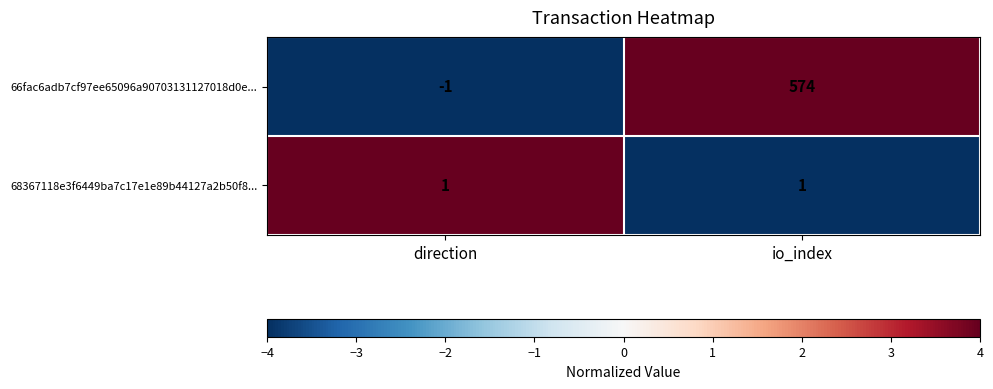

True or false: 68367118e3f6449ba7c17e1e89b44127a2b50f8... has a value of 2 at io_index.

False